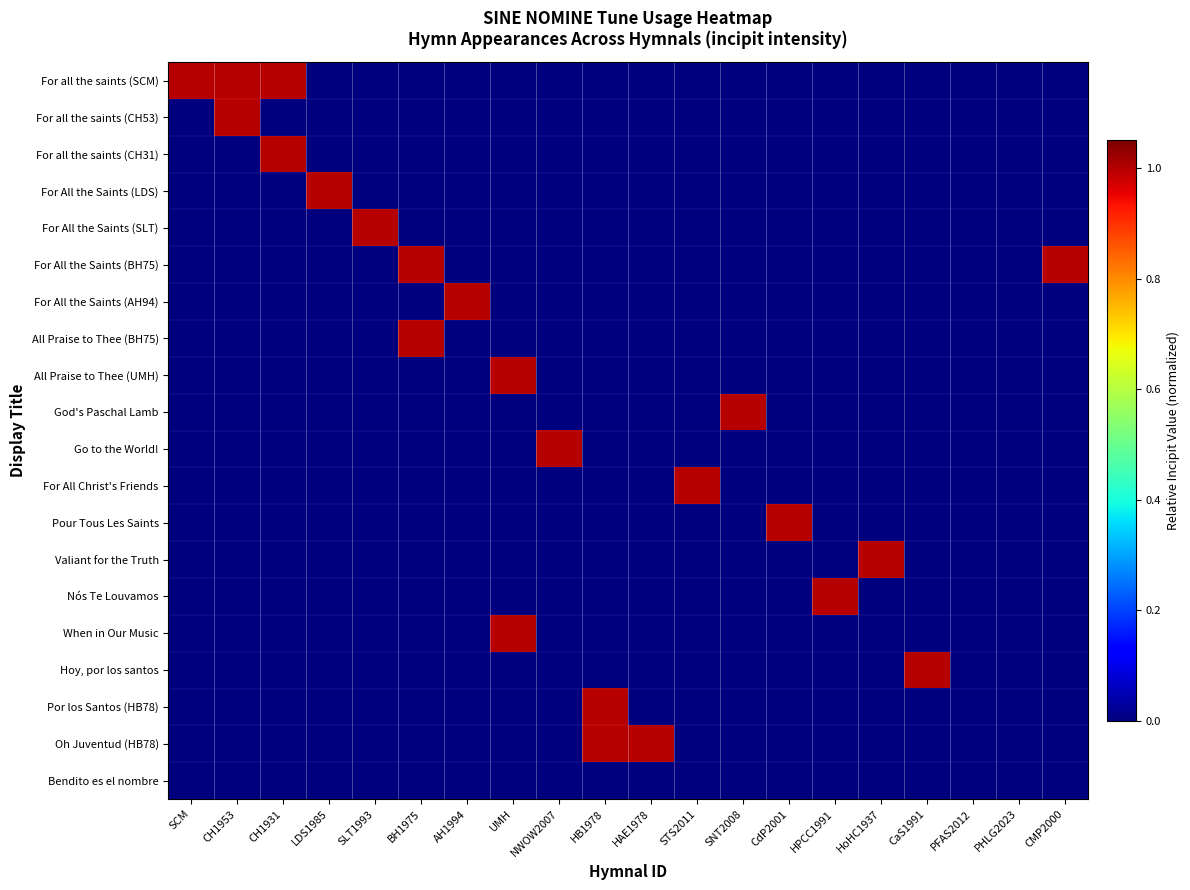

At CH1953, list the series in order from smallest to largest.

For all the saints (CH31), For All the Saints (LDS), For All the Saints (SLT), For All the Saints (BH75), For All the Saints (AH94), All Praise to Thee (BH75), All Praise to Thee (UMH), God's Paschal Lamb, Go to the World!, For All Christ's Friends, Pour Tous Les Saints, Valiant for the Truth, Nós Te Louvamos, When in Our Music, Hoy, por los santos, Por los Santos (HB78), Oh Juventud (HB78), Bendito es el nombre, For all the saints (SCM), For all the saints (CH53)